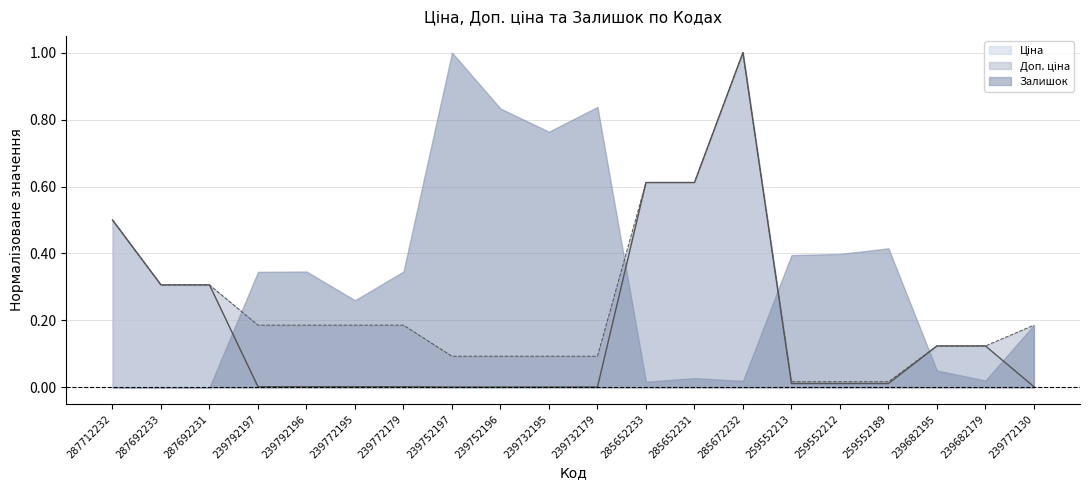

Which series has the largest range (max minus min)?

Ціна